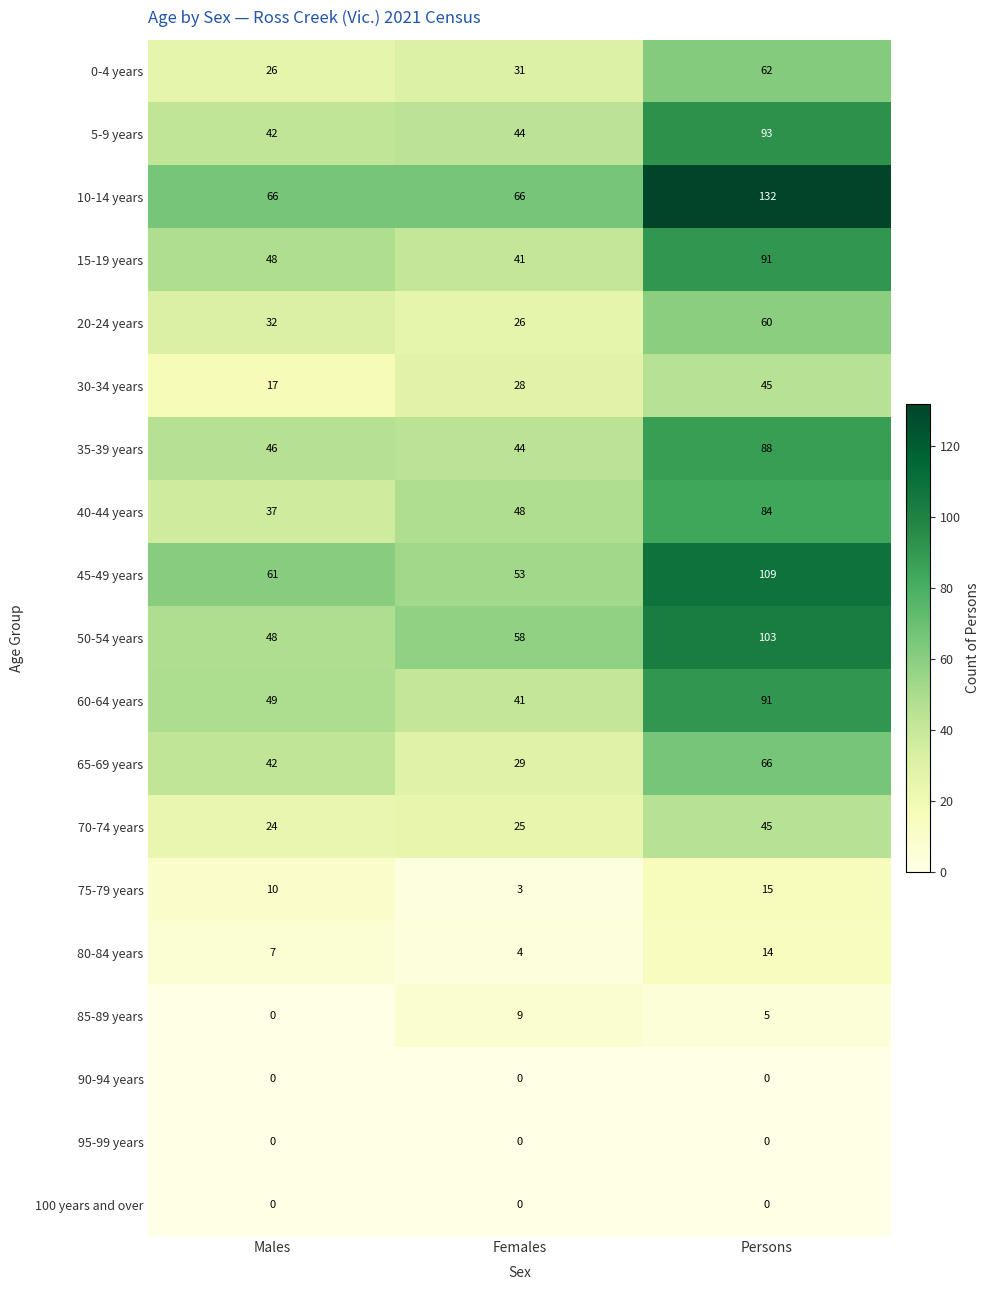

At which label does 65-69 years reach its minimum?

Females